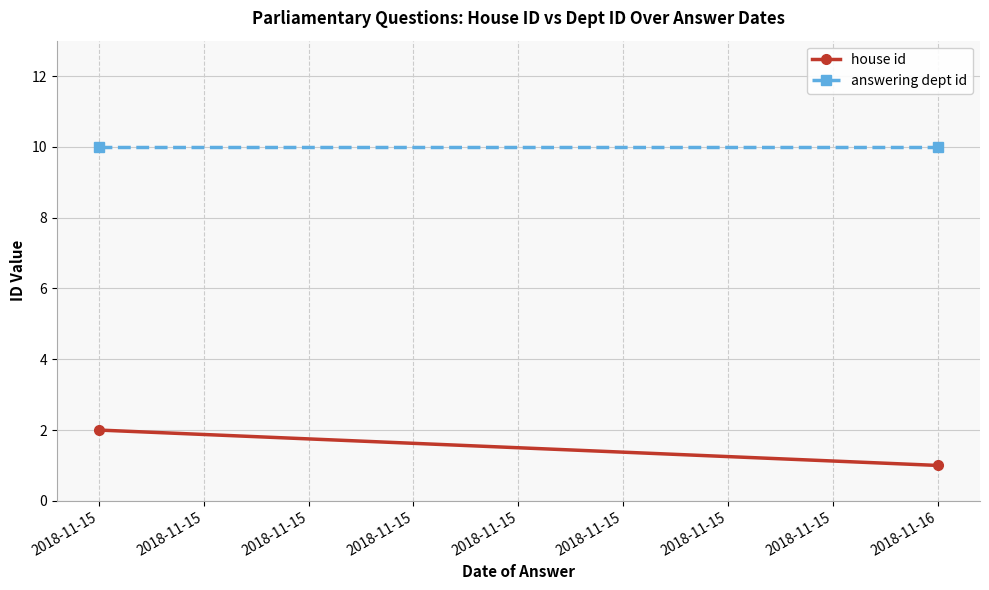

Which series has the widest spread of values?

house id